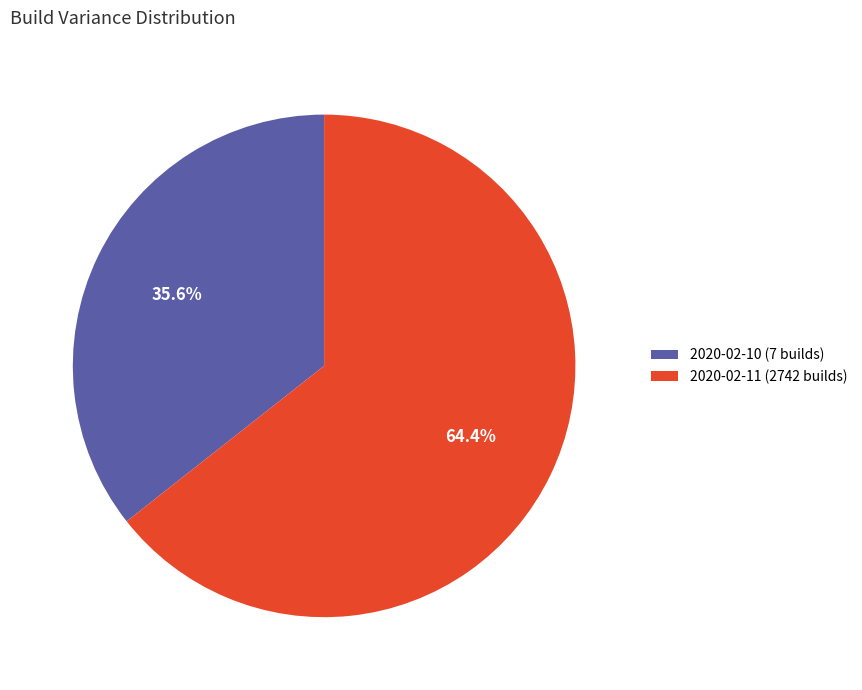

To the nearest percent, what is the combined percentage of 2020-02-11 (2742 builds) and 2020-02-10 (7 builds)?

100%